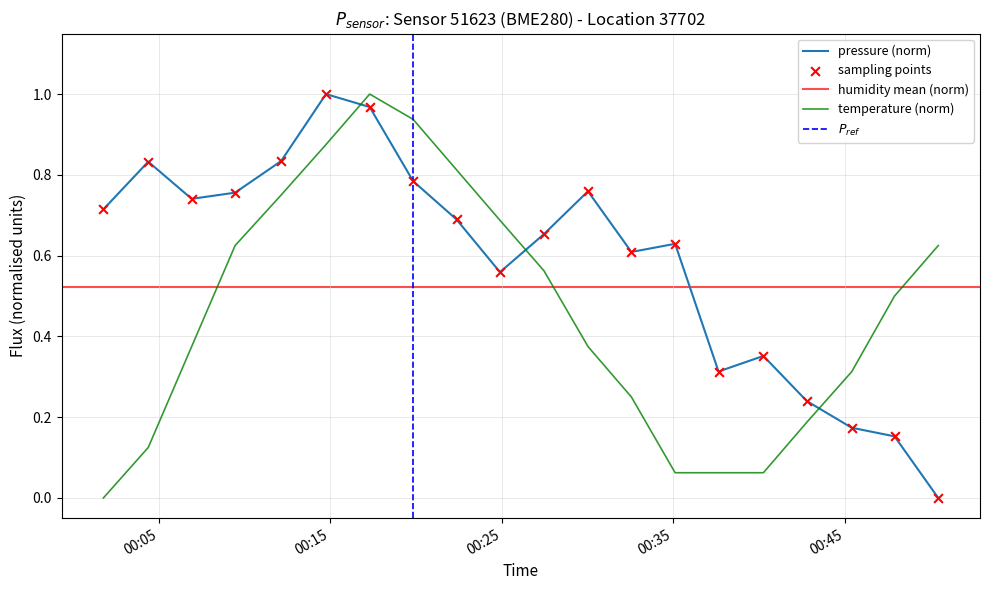

At how many categories does at least one series exceed 0?

20